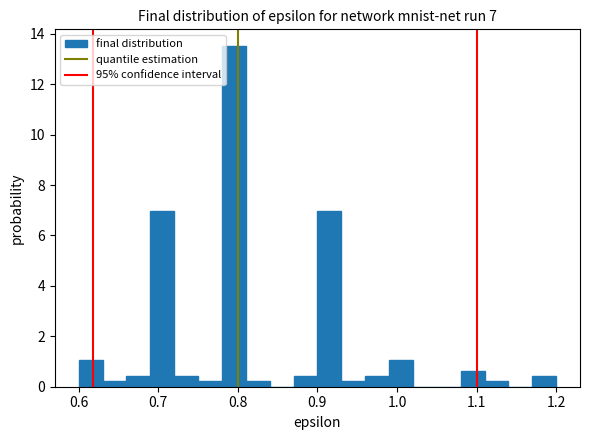

Around what value on the x-axis is the tallest bar? Give the approximate position of its centre, as read against the axis.

0.80